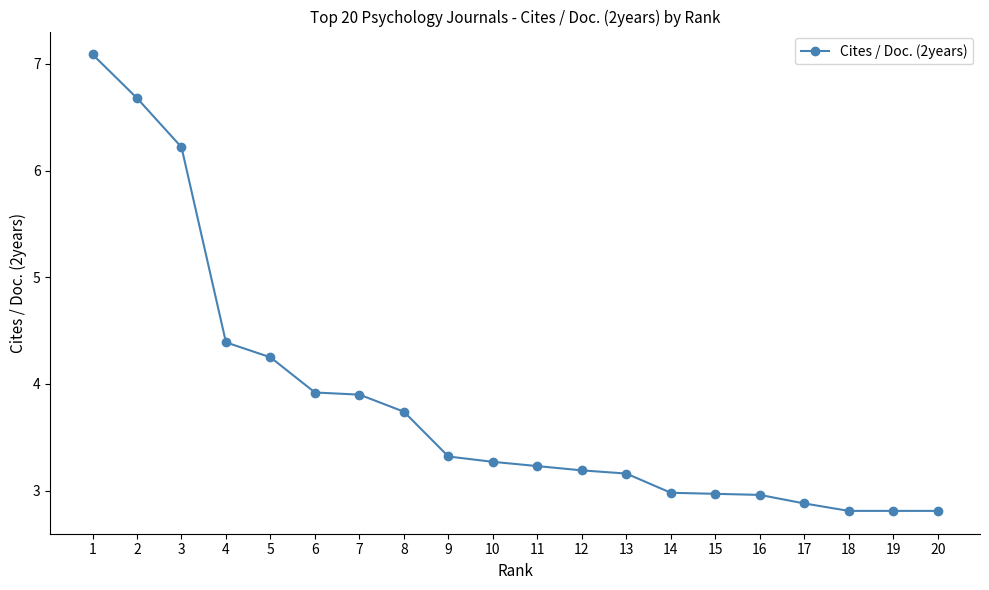

Approximately how many times larger is the value at 20 compared to 11?

0.9